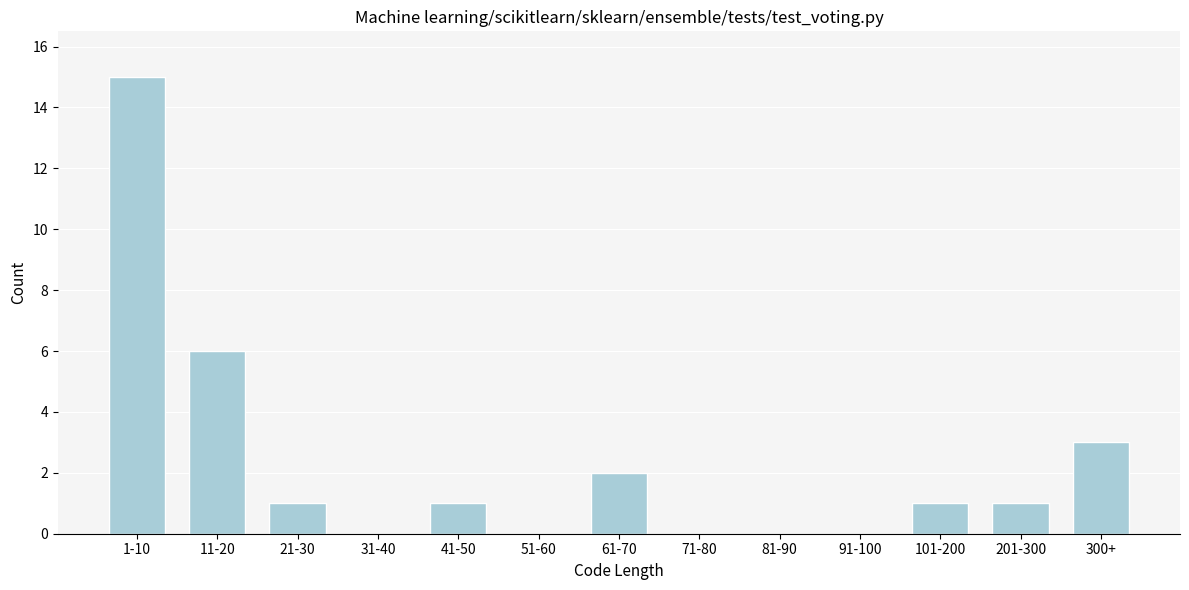

Reading left to right, extract all data points from this chart.

1-10=15	11-20=6	21-30=1	31-40=0	41-50=1	51-60=0	61-70=2	71-80=0	81-90=0	91-100=0	101-200=1	201-300=1	300+=3